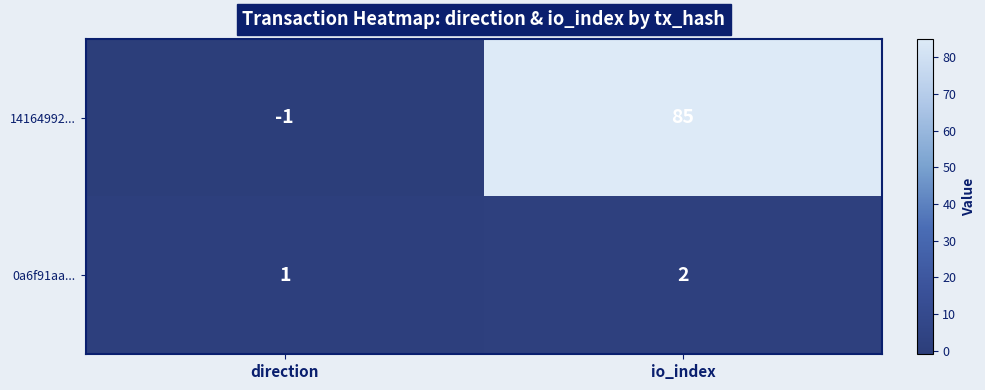

Which label corresponds to the smallest value in the chart?

direction